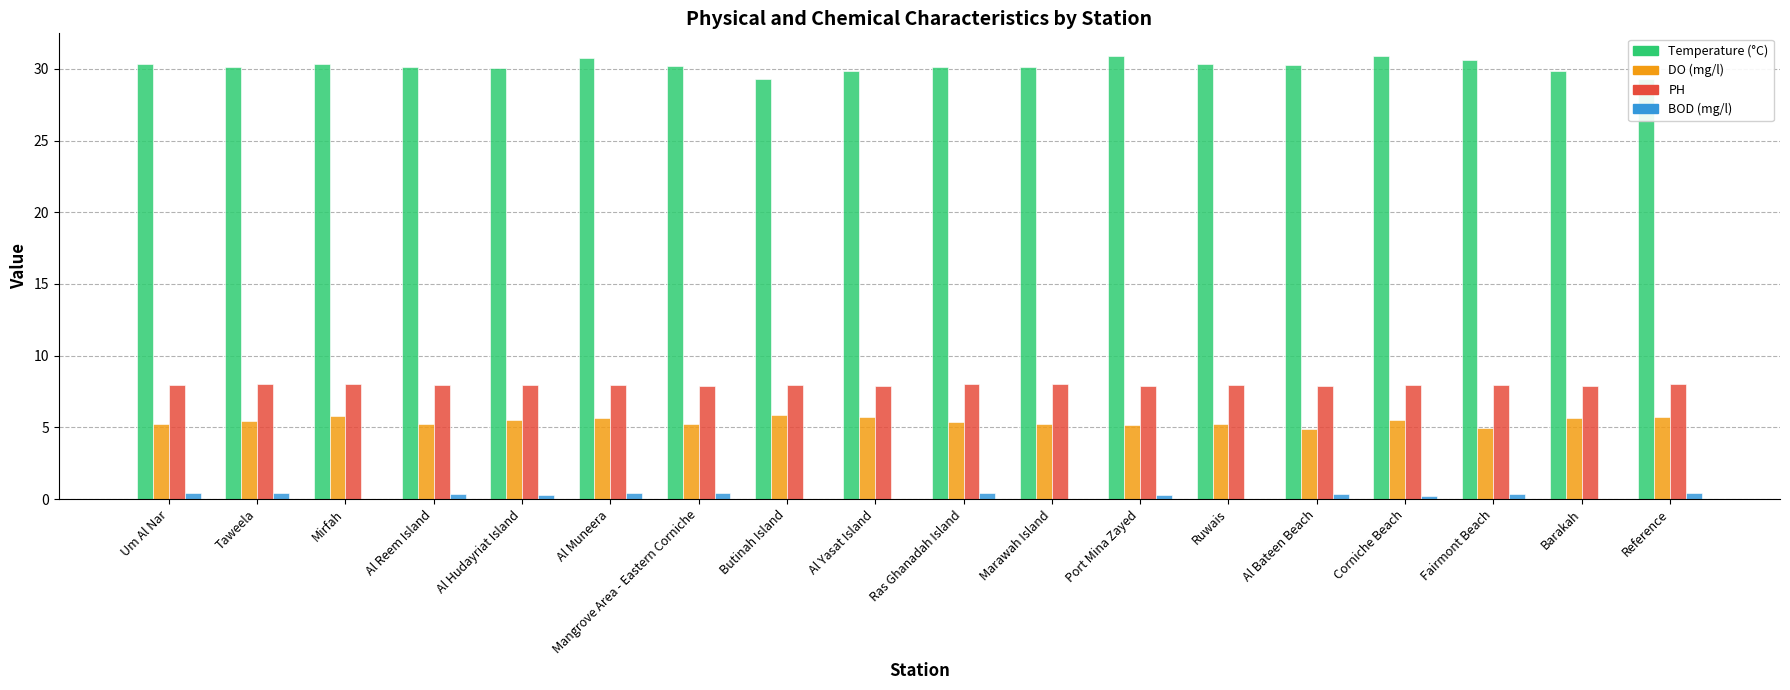

What is the maximum value shown in the chart?

30.9